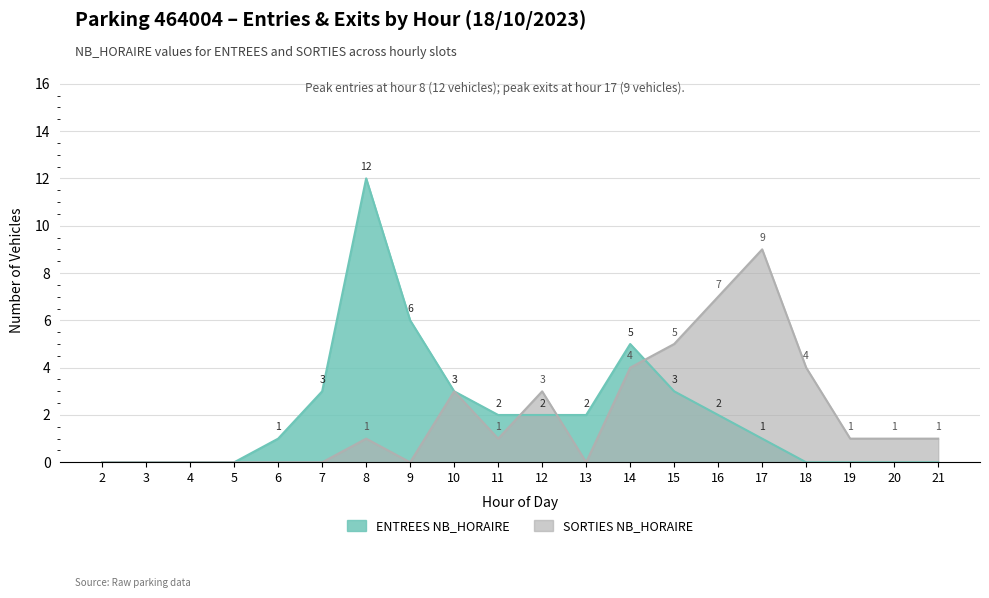

Reading left to right, extract all data points from this chart.

ENTREES NB_HORAIRE: 0	0	0	0	1	3	12	6	3	2	2	2	5	3	2	1	0	0	0	0
SORTIES NB_HORAIRE: 0	0	0	0	0	0	1	0	3	1	3	0	4	5	7	9	4	1	1	1